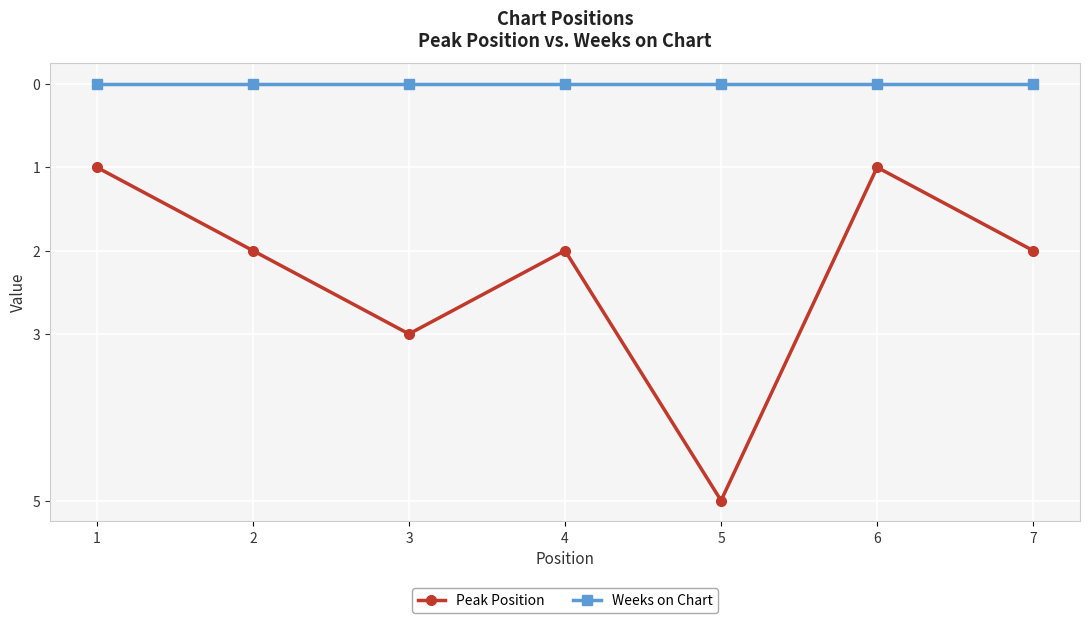

How many interior local peaks does the Peak Position series have?

2